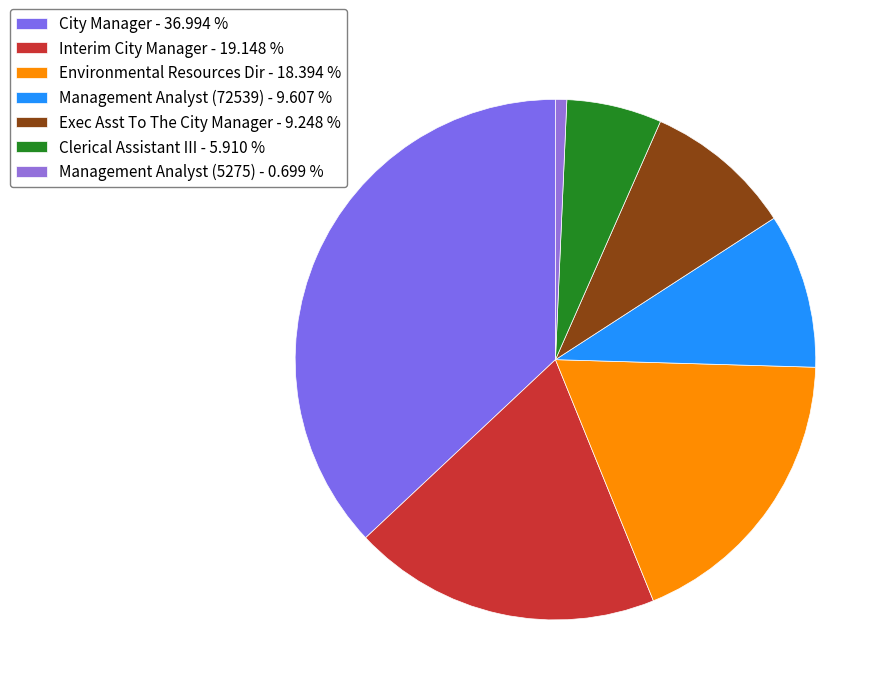

True or false: Clerical Assistant III accounts for 17% of the total.

False